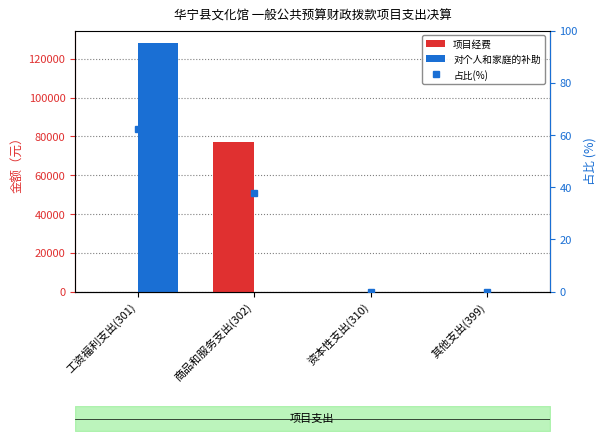

Where does the 占比(%) series first go above 37?

工资福利支出(301)